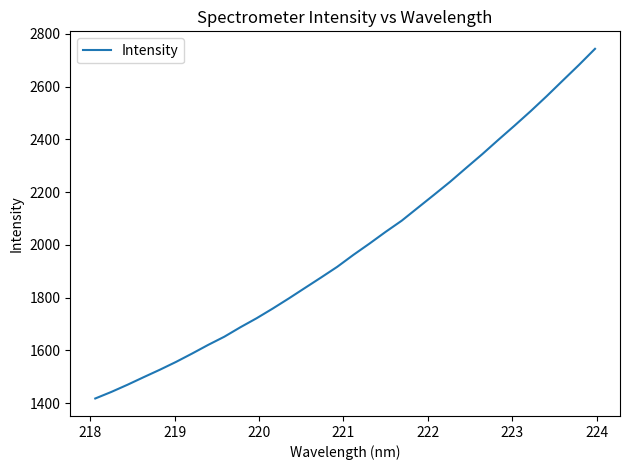

How many lines are shown in the chart?

1